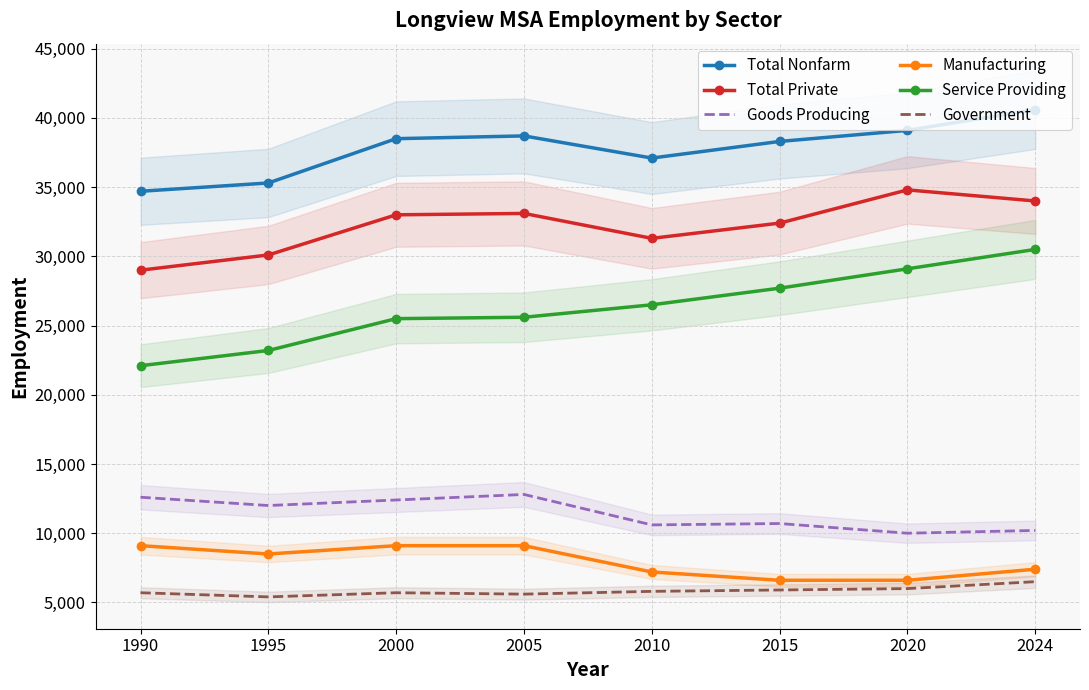

At which category is the sum across all series the highest?

2024